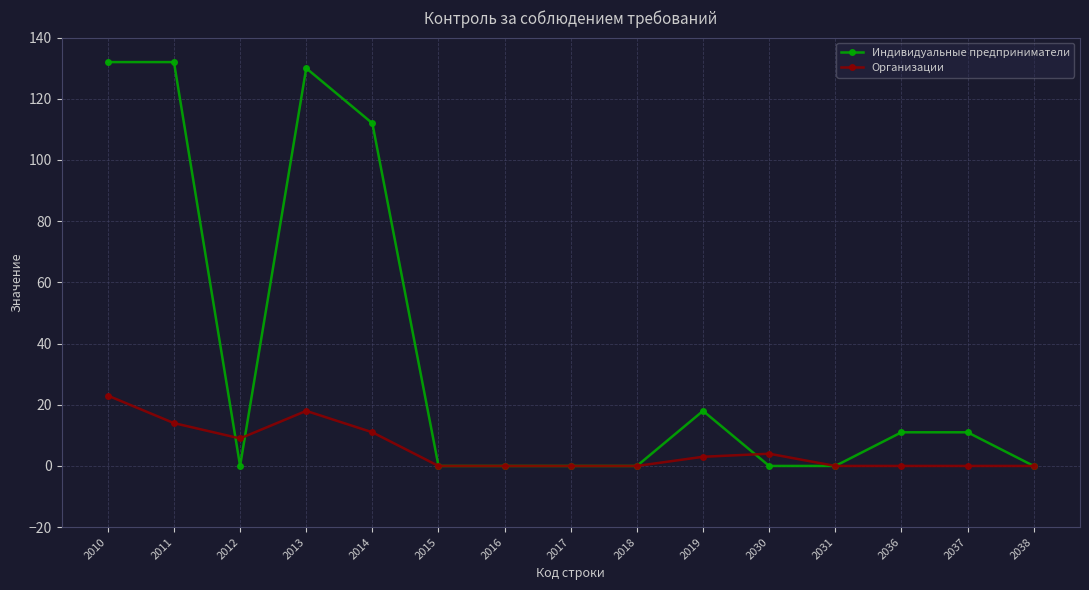

List the series in order of their overall mean, lowest first.

Организации, Индивидуальные предприниматели